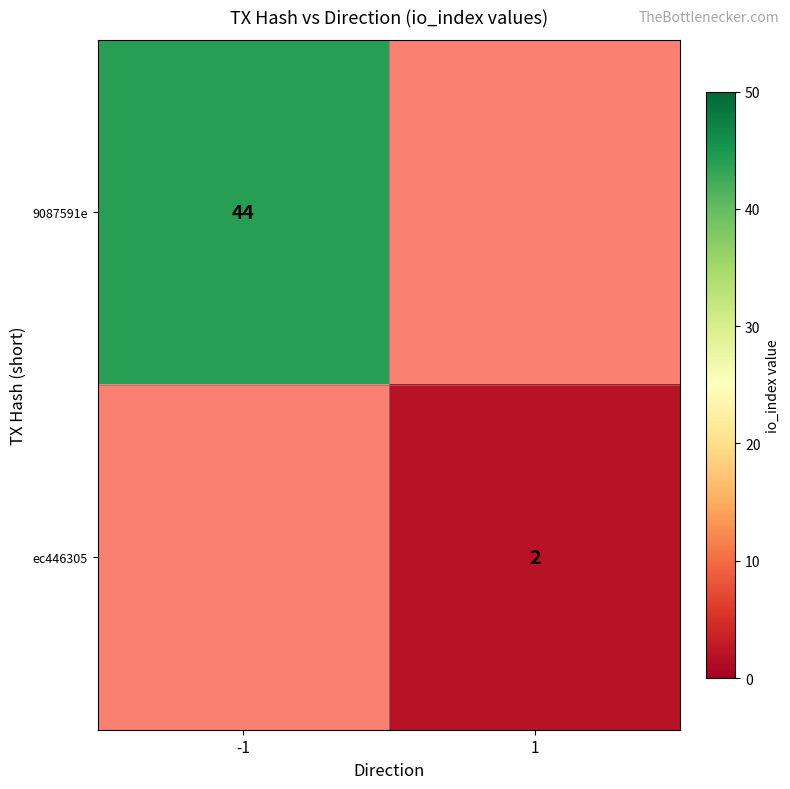

Which category has the lowest value across all series?

1